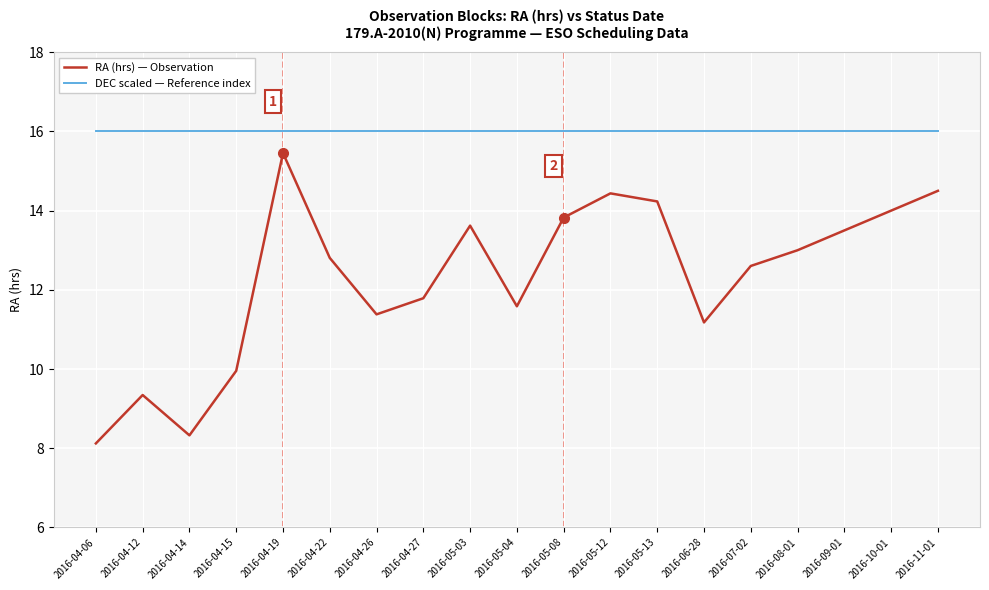

How many lines are shown in the chart?

2